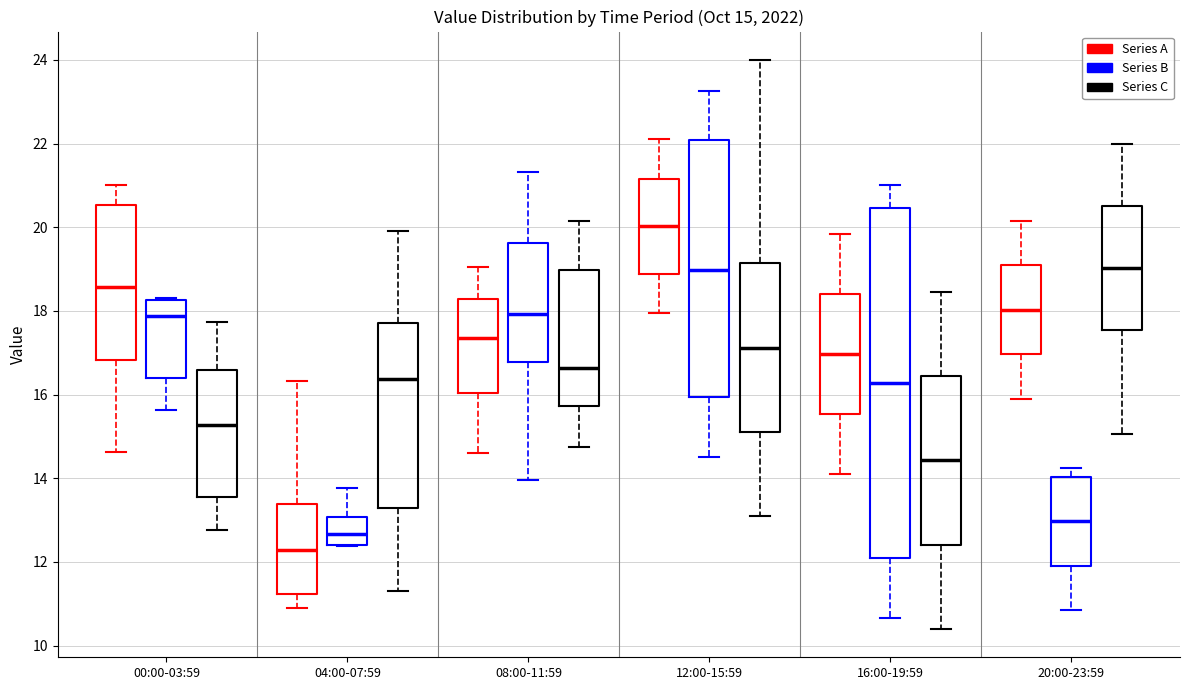

Which box is the tallest, from its lower edge to its upper edge?

16:00-19:59 (Series B)